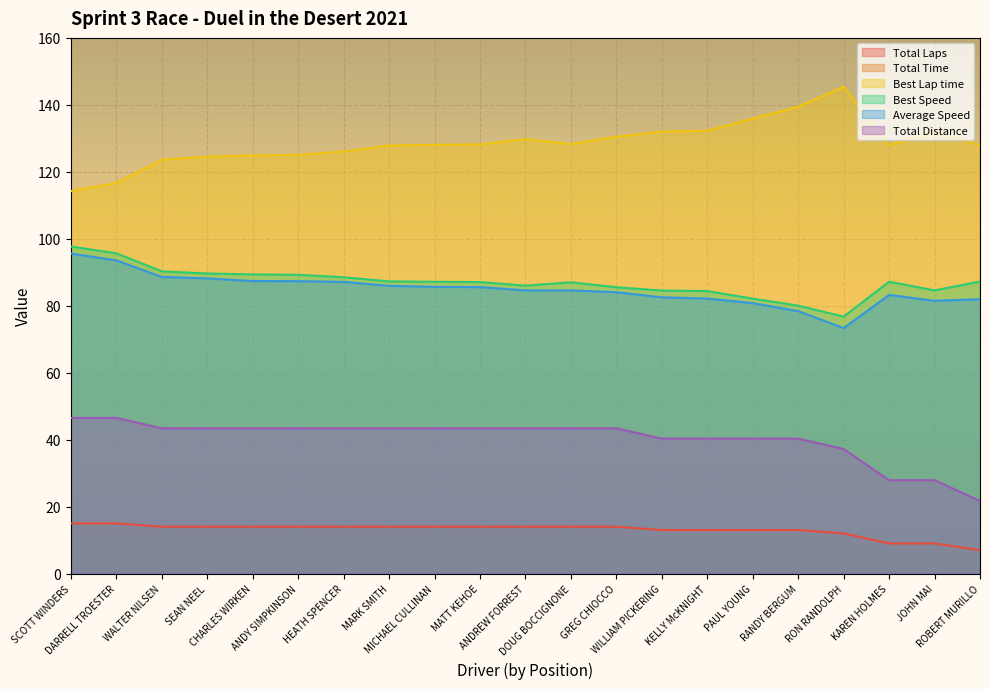

What are all the series names shown in the legend?

Total Laps, Total Time, Best Lap time, Best Speed, Average Speed, Total Distance